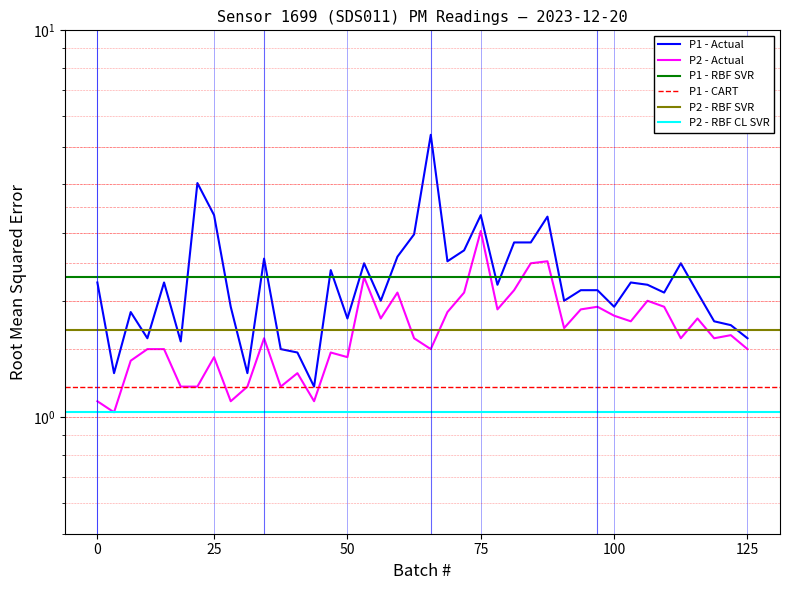

At how many categories does at least one series exceed 5?

1